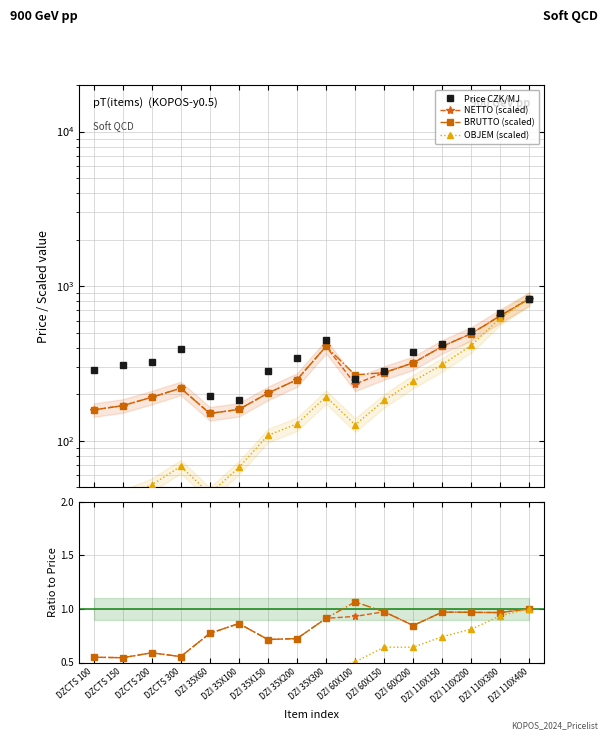

How many interior local valleys does the BRUTTO kg/MJ series have?

2